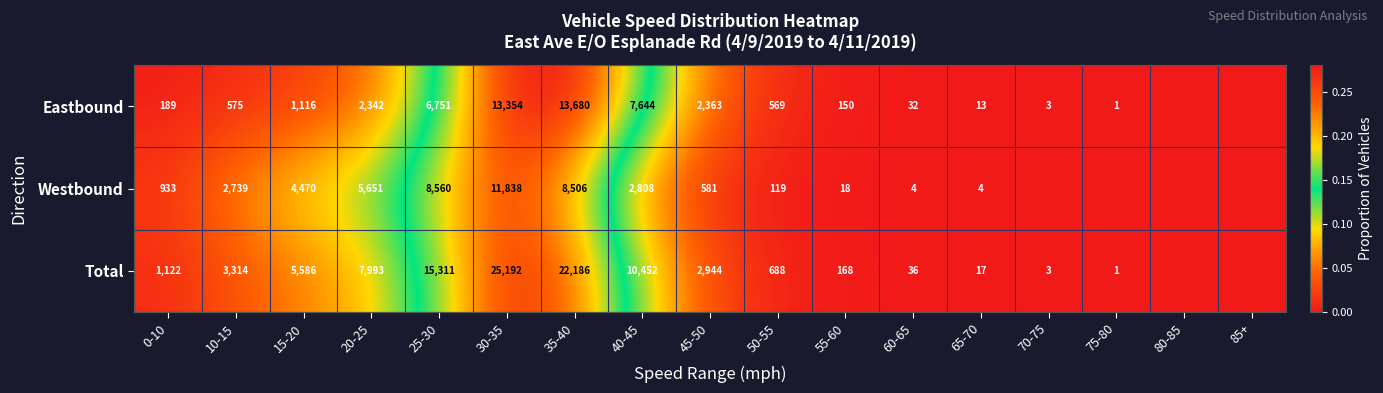

The Westbound series shows 7 at 65-70. True or false?

False